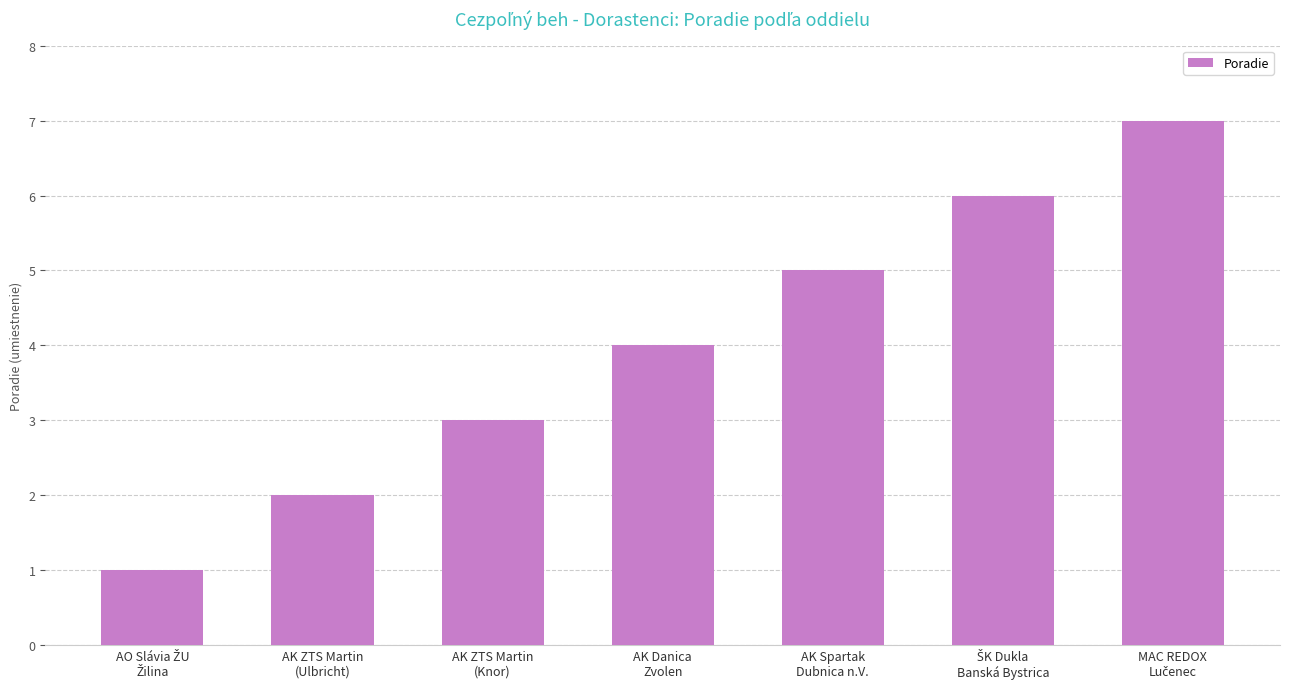

True or false: the data shows 5 at AK ZTS Martin
(Knor).

False